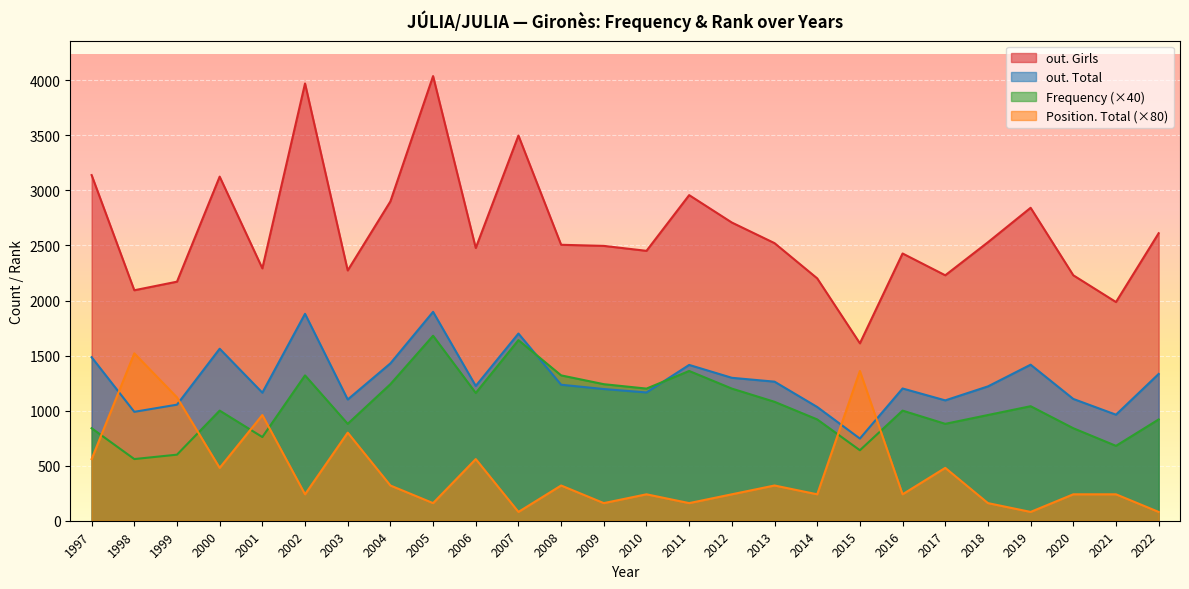

True or false: Frequency has a value of 31 at 2020.

False